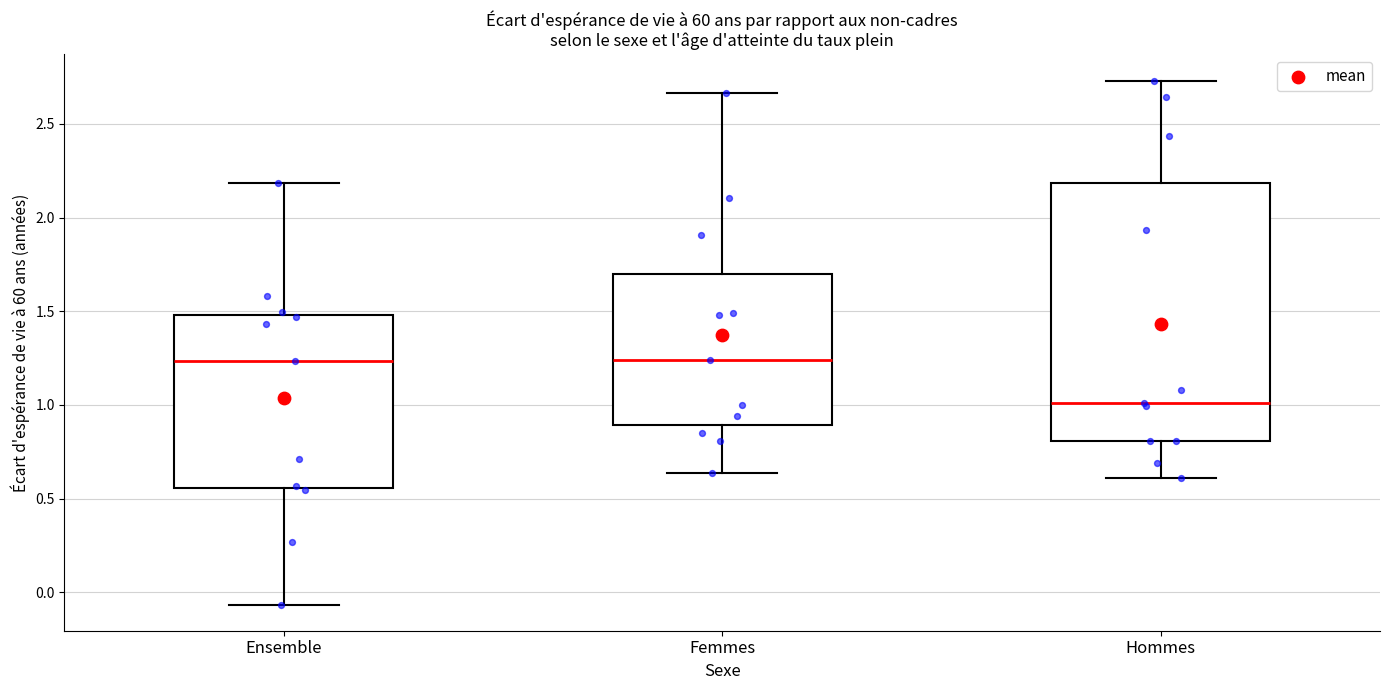

Reading left to right, transcribe this box plot: for each box, give where its median line is, the range the box spans, and where its two whiskers end, as read against the y-axis. The values are not printed on the chart, so give them approximately, as read against the axis.

Ensemble: median 1.25, box 0.55 to 1.50, whiskers -0.05 to 2.20
Femmes: median 1.25, box 0.90 to 1.70, whiskers 0.65 to 2.65
Hommes: median 1.00, box 0.80 to 2.20, whiskers 0.60 to 2.75